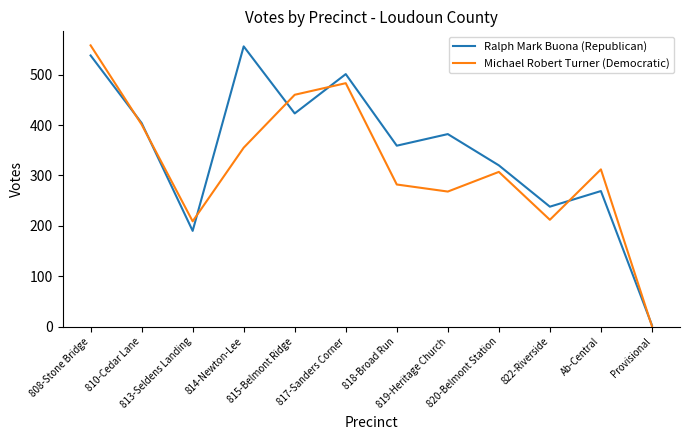

What is the difference between the maximum and second lowest values in the Ralph Mark Buona (Republican) series?

366